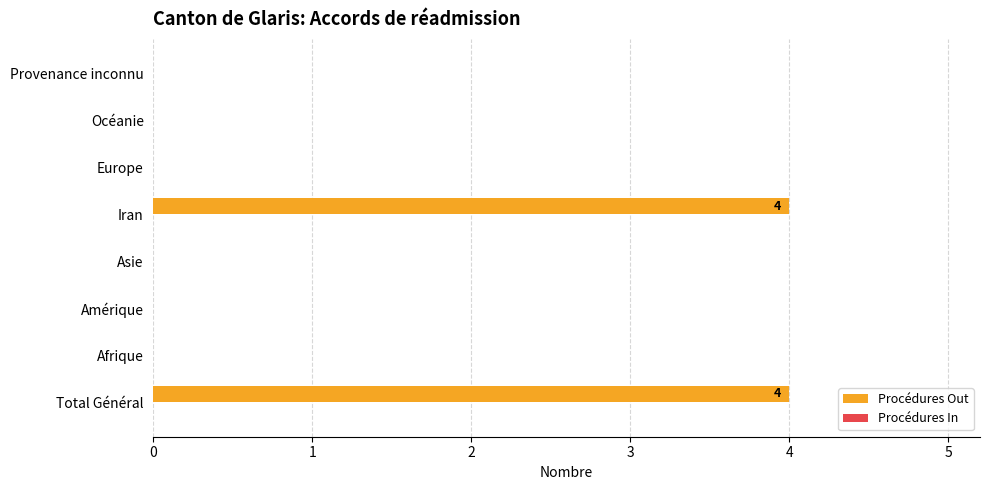

Is it true that the value at Océanie is 2?

False